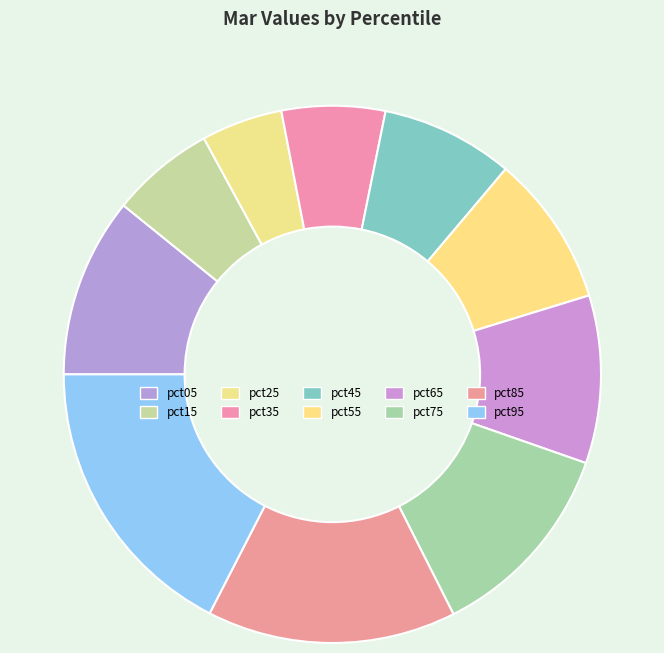

How many slices are in this pie chart?

10